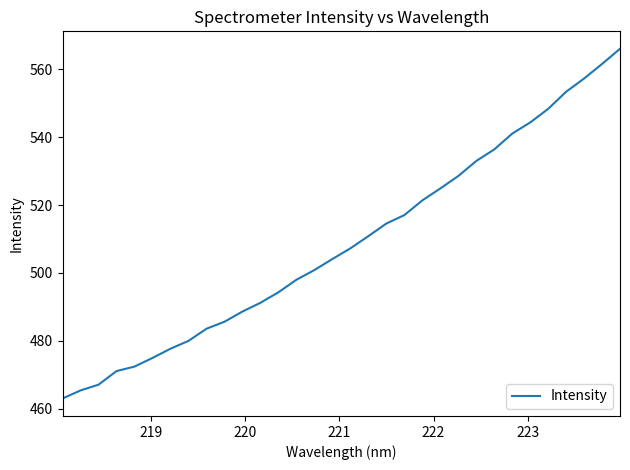

Reading left to right, list all the values displayed in this chart.

463.0	465.4	467.1	471.1	472.4	475.0	477.7	480.0	483.6	485.6	488.6	491.2	494.3	498.0	500.9	504.1	507.3	510.9	514.6	517.0	521.4	524.9	528.6	533.0	536.4	541.0	544.3	548.3	553.4	557.3	561.6	566.0